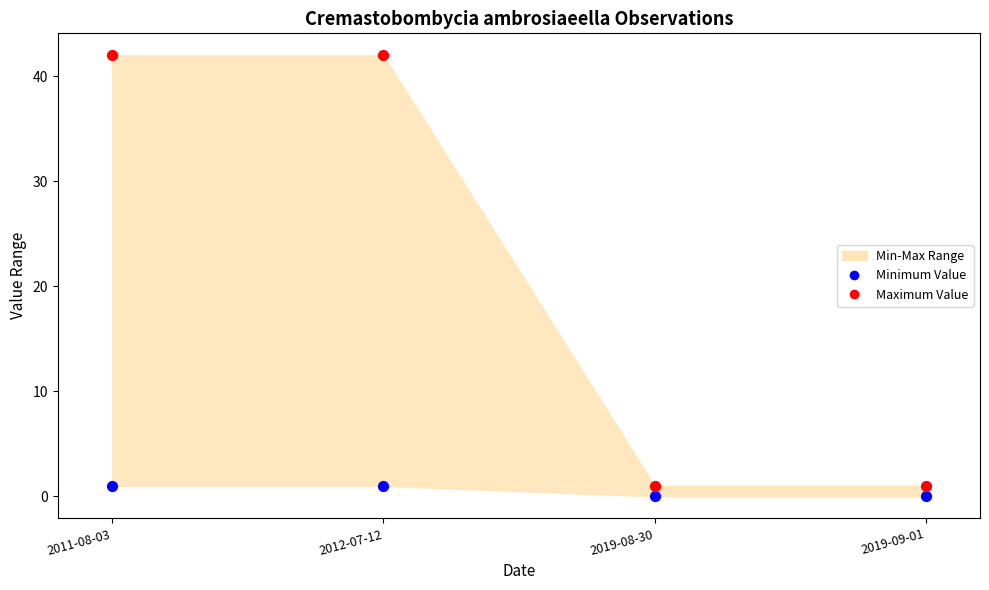

Which series reaches the maximum Y coordinate?

Maximum Value